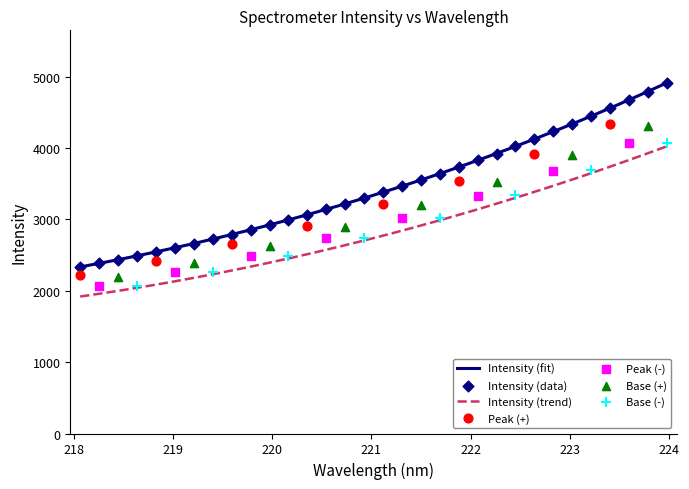

True or false: Intensity (fit) and Intensity (trend) intersect in this chart.

False